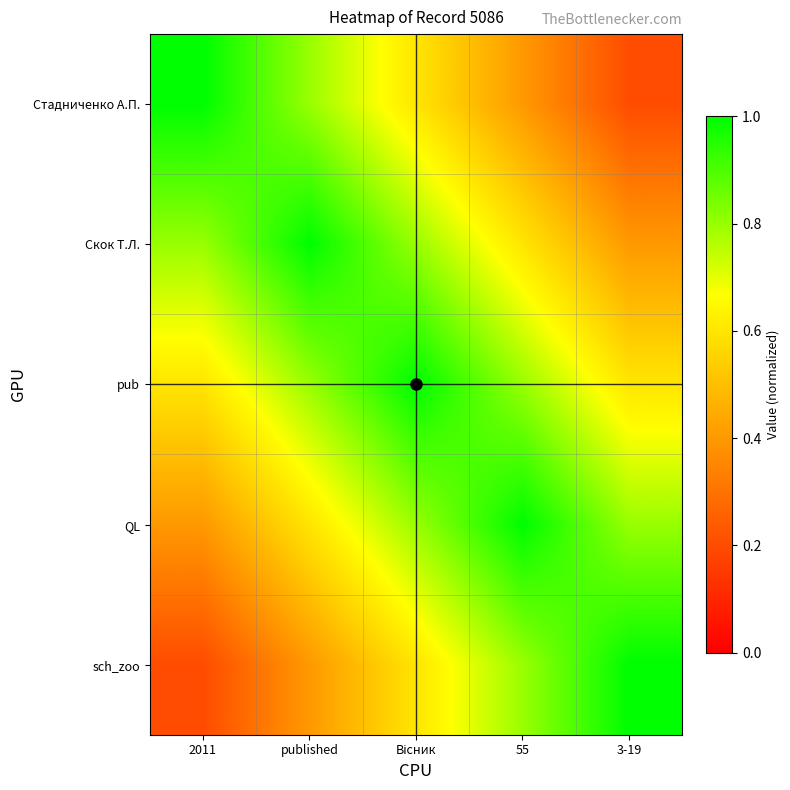

How many series are shown in this chart?

5